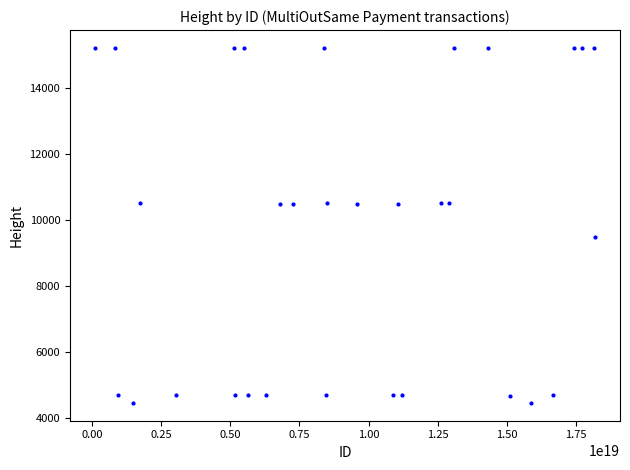

What is the range of X values (max minus min)?

18078251838571165696